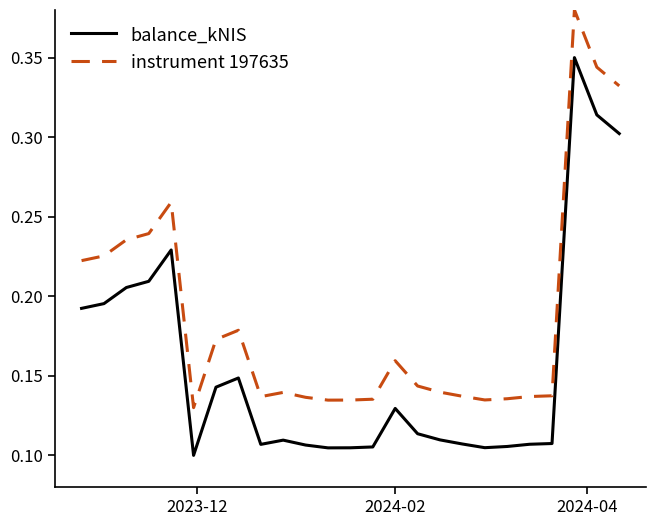

True or false: balance_kNIS and instrument 197635 cross at least once.

False